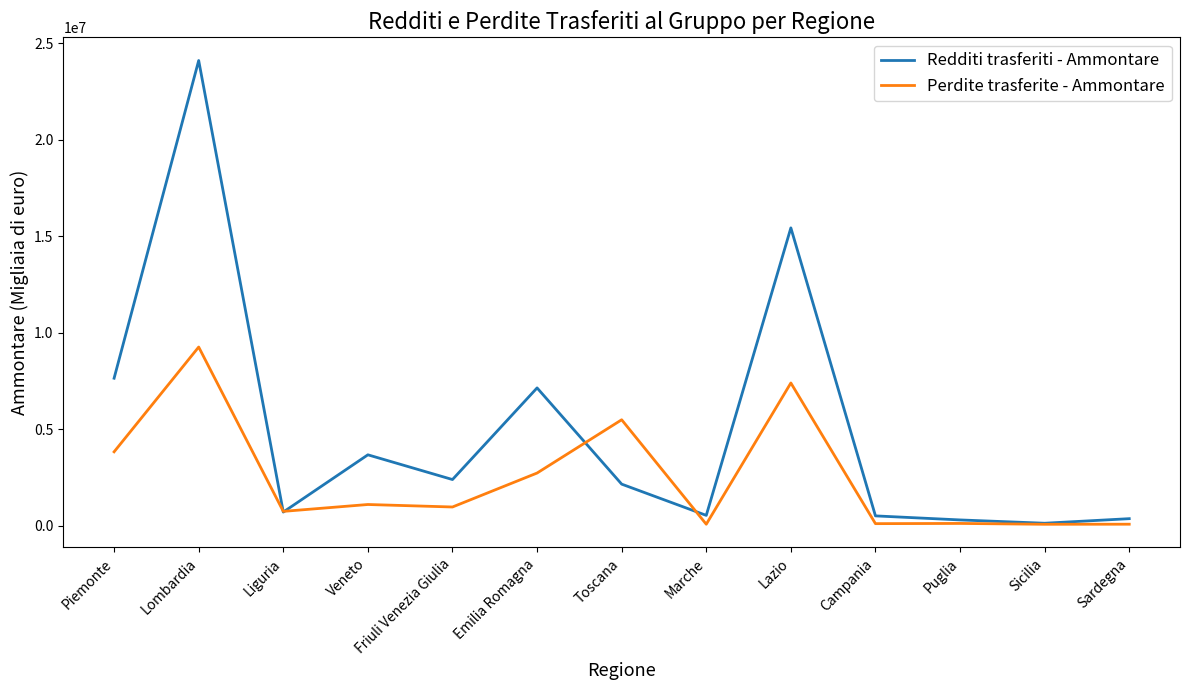

What is the greatest value displayed?

24095203